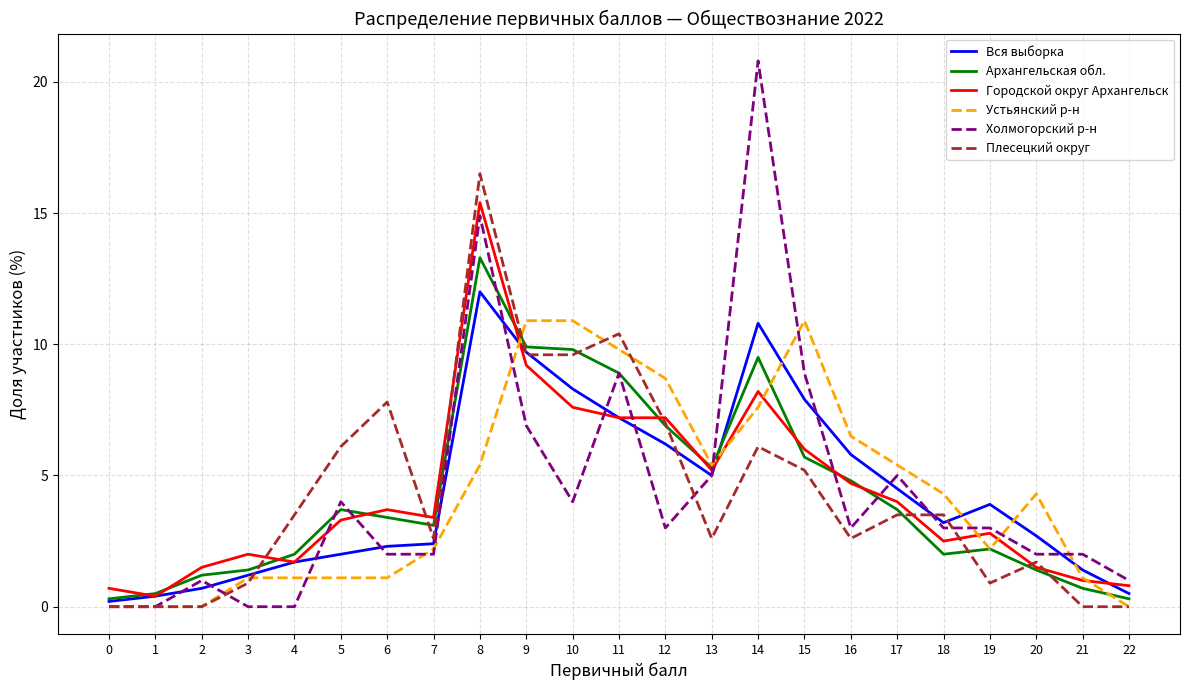

What is the average value of the Городской округ Архангельск series?

4.3